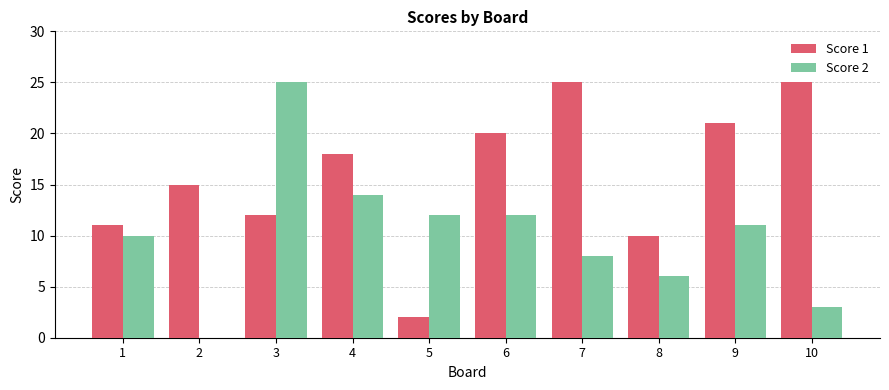

Reading left to right, what are all the values shown in this chart?

Score 1: 1=11	2=15	3=12	4=18	5=2	6=20	7=25	8=10	9=21	10=25
Score 2: 1=10	2=0	3=25	4=14	5=12	6=12	7=8	8=6	9=11	10=3